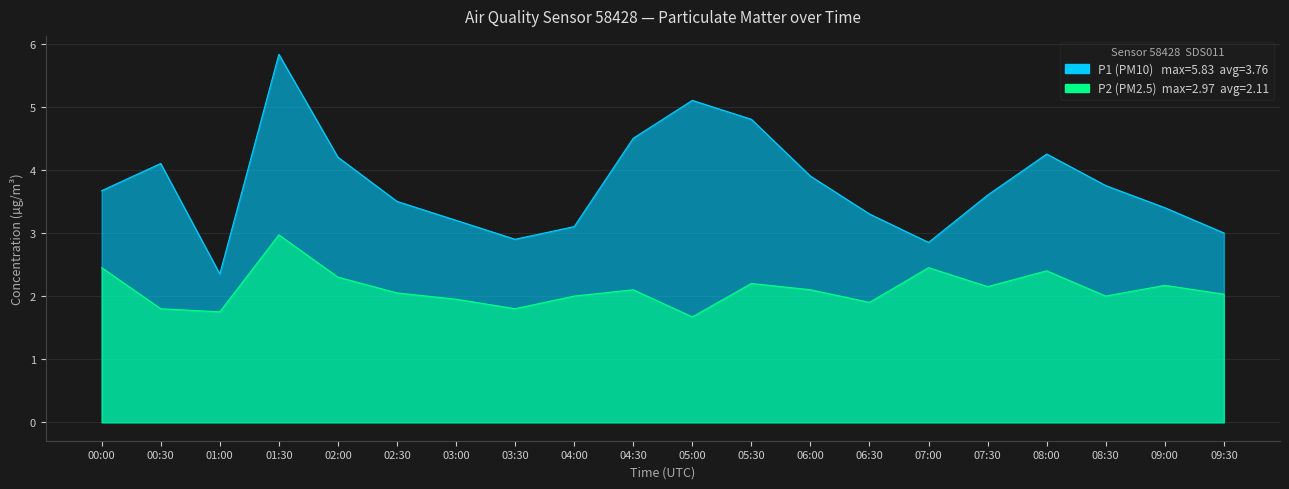

What is the difference between the second highest and second lowest values in the P2 series?

0.7